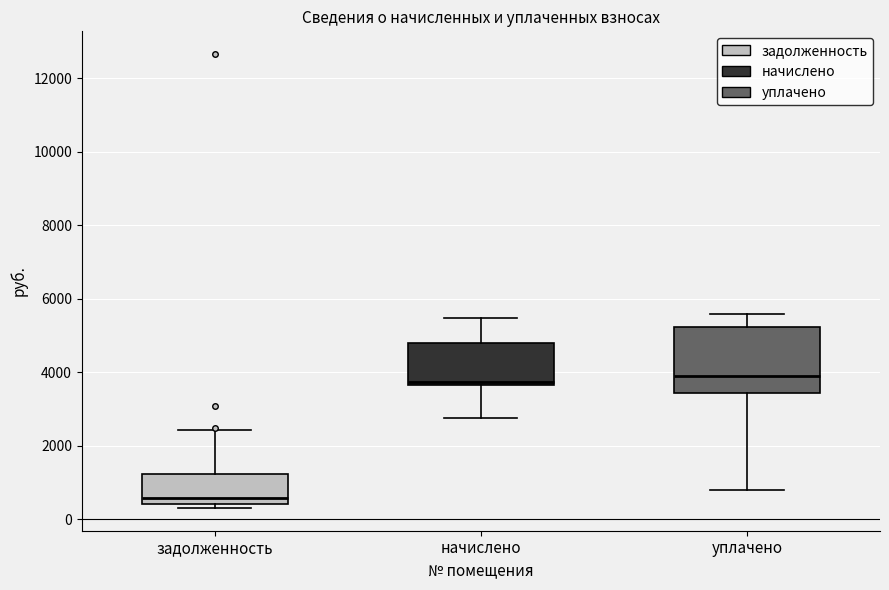

Comparing the boxes themselves (not the whiskers), which one is the tallest?

уплачено